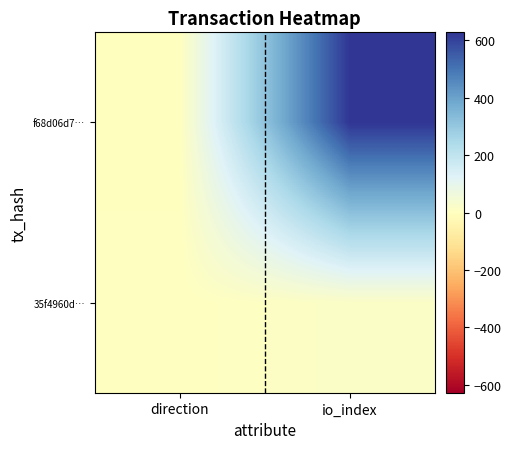

Which category has the highest value across all series?

io_index